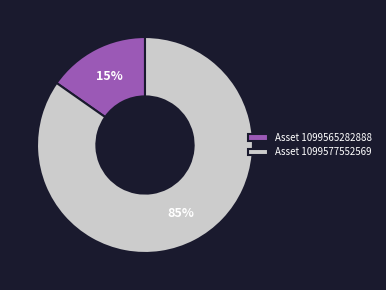

The Asset 1099565282888 slice represents 25% of the pie. True or false?

False